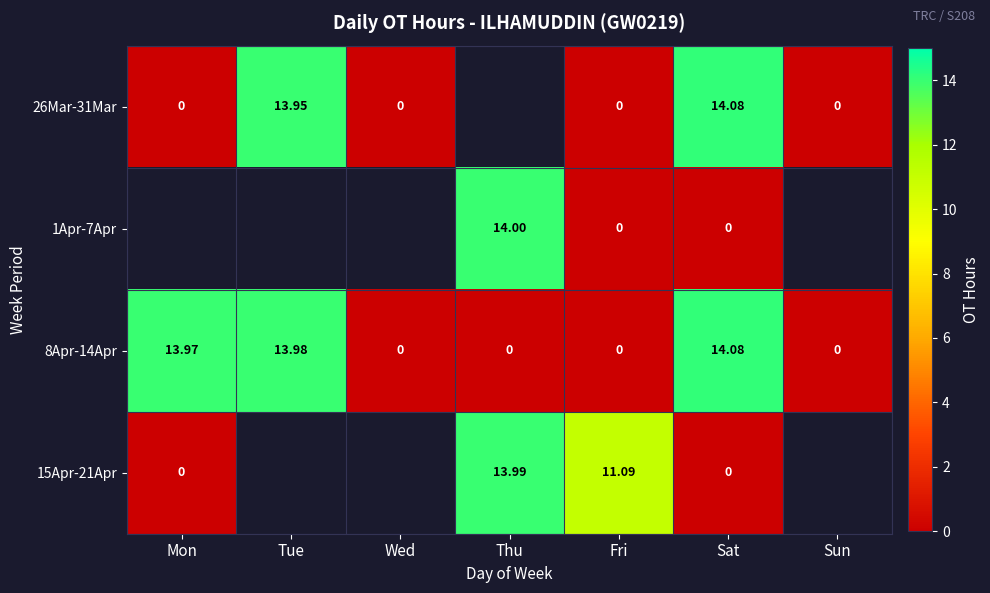

Where is 8Apr-14Apr nearest to the value 7?

Mon